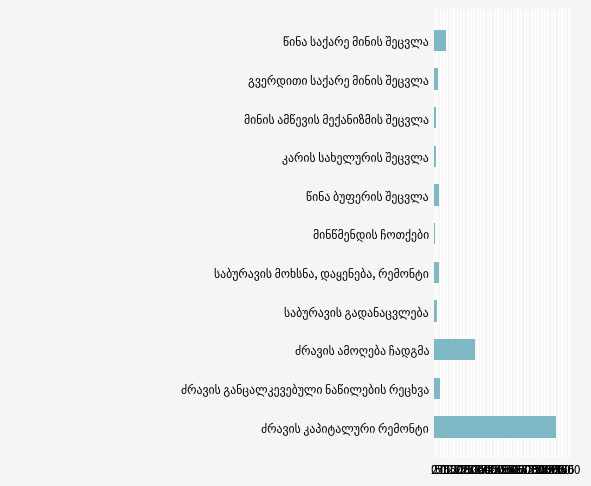

Are the bars grouped side by side (vs. stacked)?

No